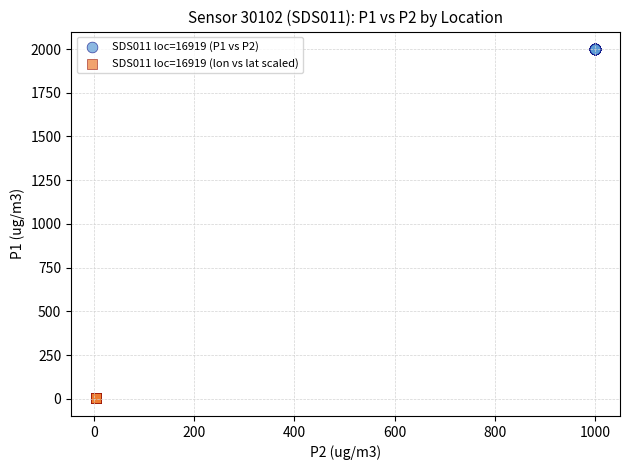

Which series contains the lowest Y value?

SDS011 loc=16919 (lon vs lat scaled)